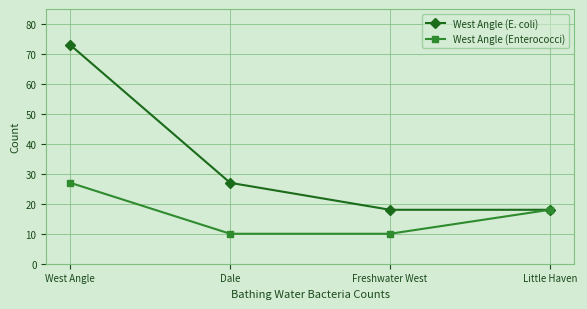

The West Angle (Enterococci) series shows 18 at Little Haven. True or false?

True